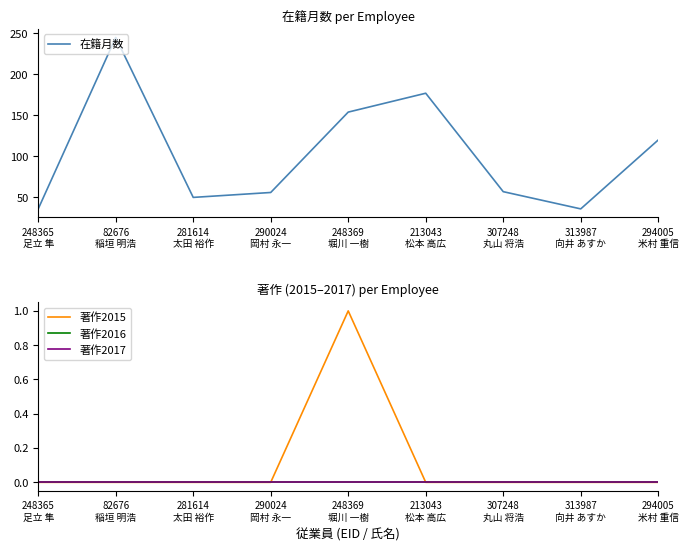

What is the sum of all 在籍月数 values?

931